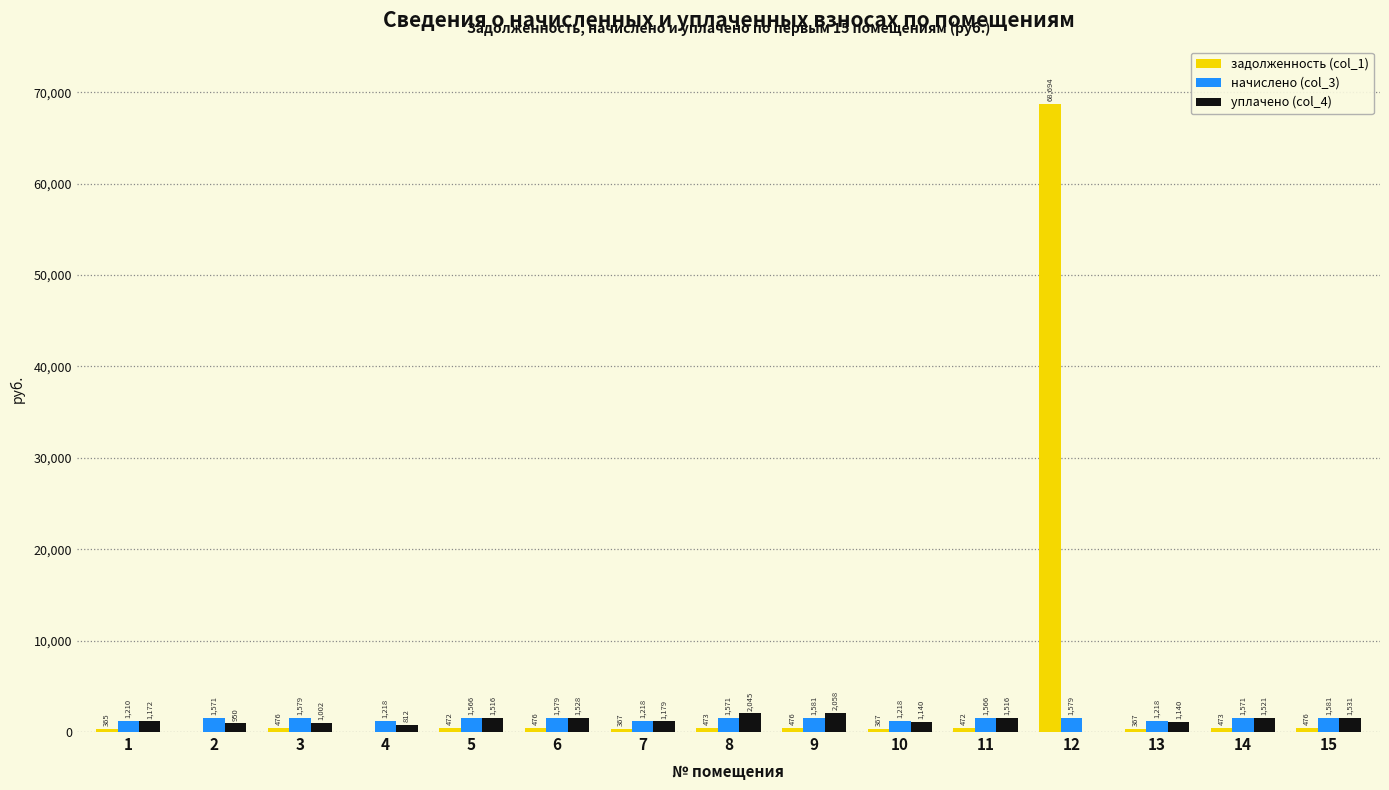

The задолженность (col_1) series shows 0.0 at 4. True or false?

True